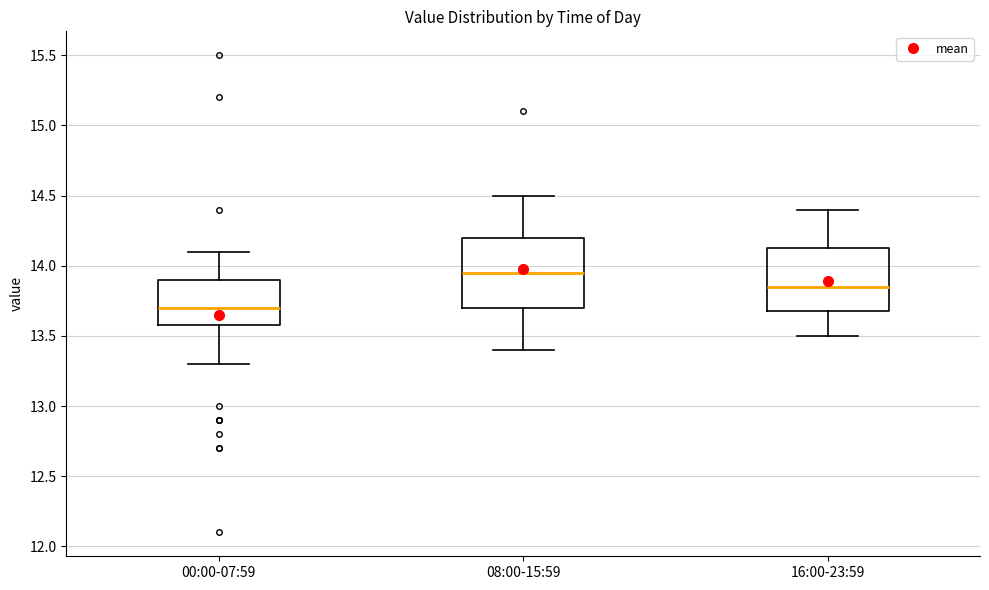

Reading left to right, transcribe this box plot: for each box, give where its median line is, the range the box spans, and where its two whiskers end, as read against the y-axis. The values are not printed on the chart, so give them approximately, as read against the axis.

00:00-07:59: median 13.70, box 13.60 to 13.90, whiskers 13.30 to 14.10
08:00-15:59: median 13.95, box 13.70 to 14.20, whiskers 13.40 to 14.50
16:00-23:59: median 13.85, box 13.70 to 14.15, whiskers 13.50 to 14.40